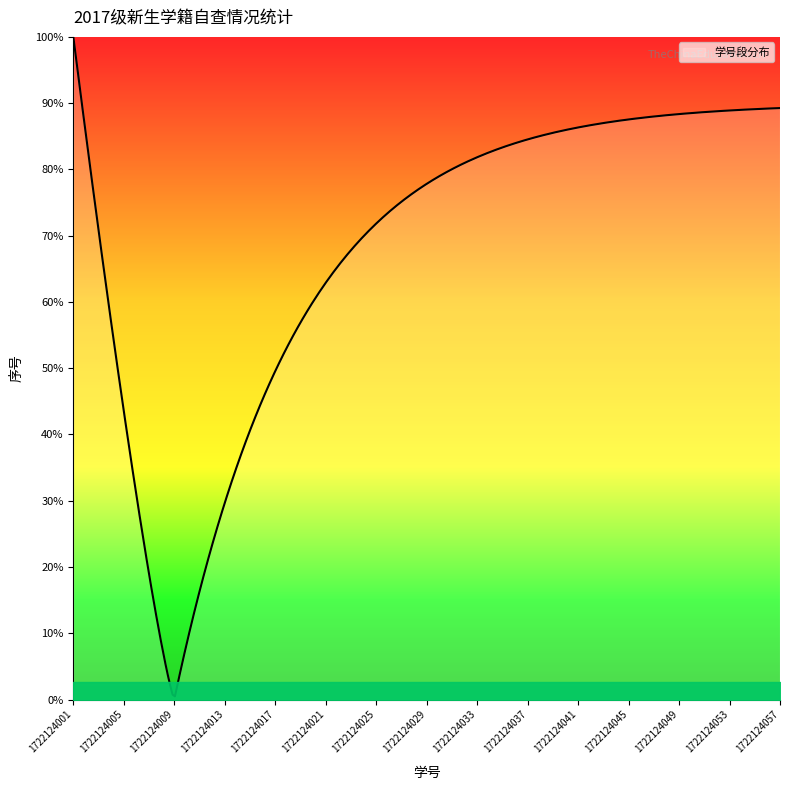

Does the chart display data point markers on the line(s)?

No